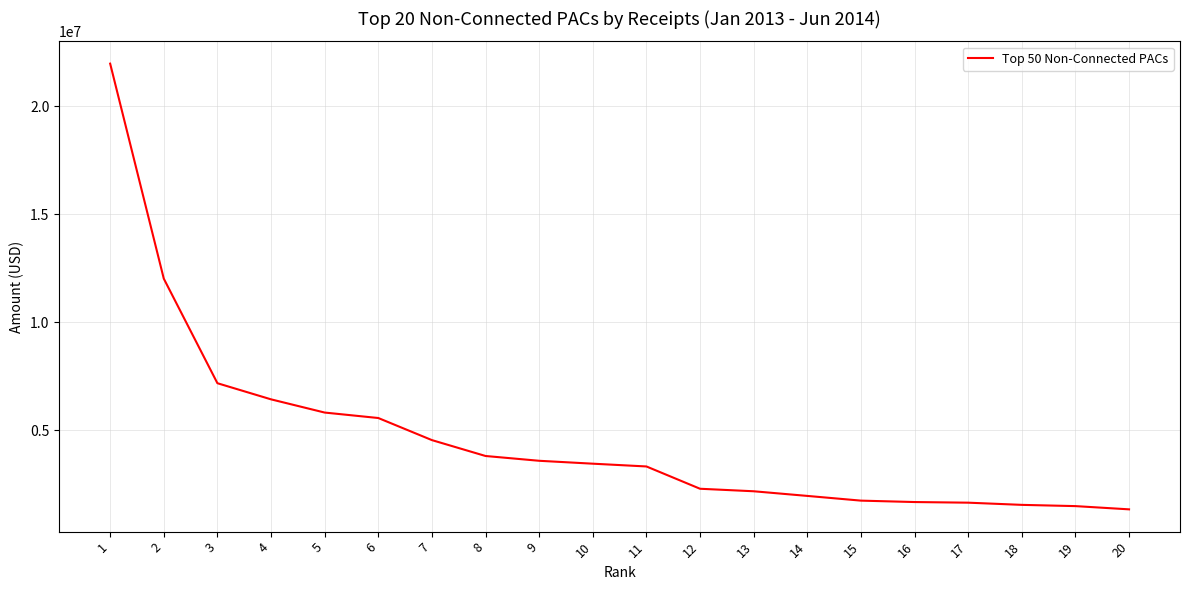

At which label is the value closest to 11649107?

2